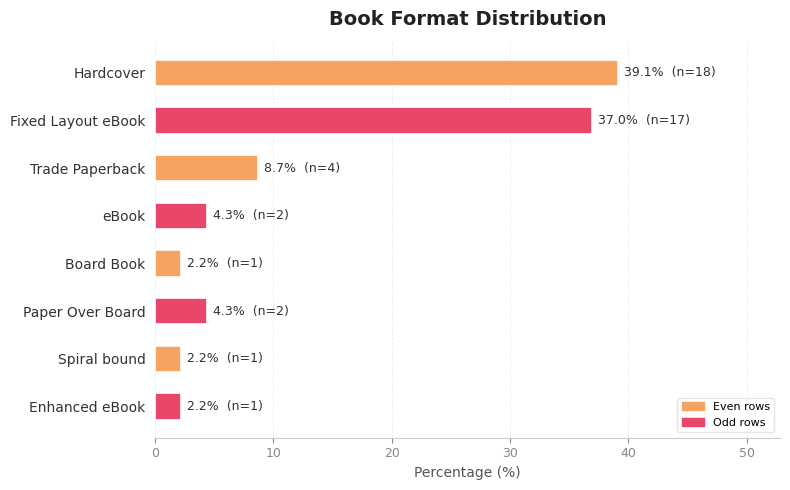

Approximately how many times larger is the value at Paper Over Board compared to eBook?

1.0